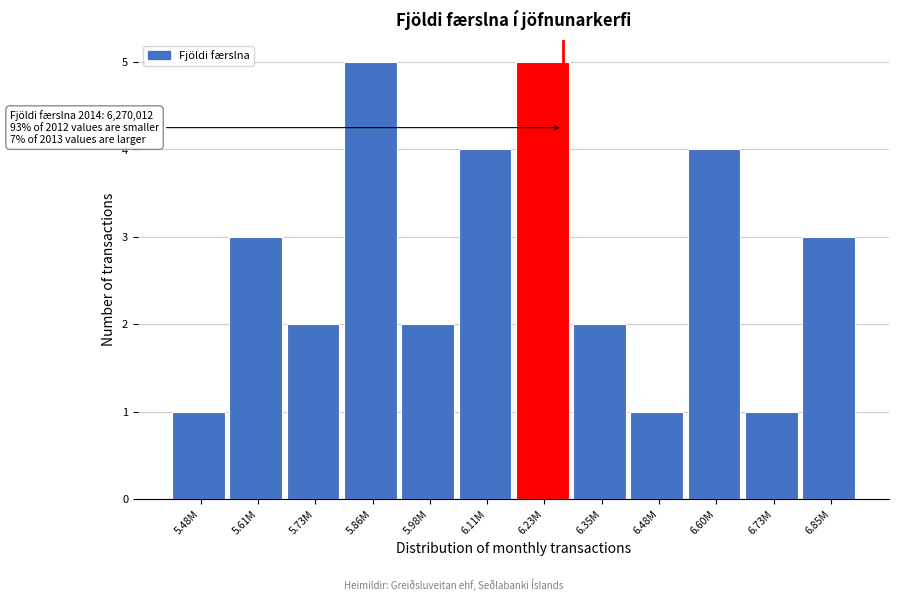

Reading left to right, list all the values displayed in this chart.

5.48M=1	5.61M=3	5.73M=2	5.86M=5	5.98M=2	6.11M=4	6.23M=5	6.35M=2	6.48M=1	6.60M=4	6.73M=1	6.85M=3